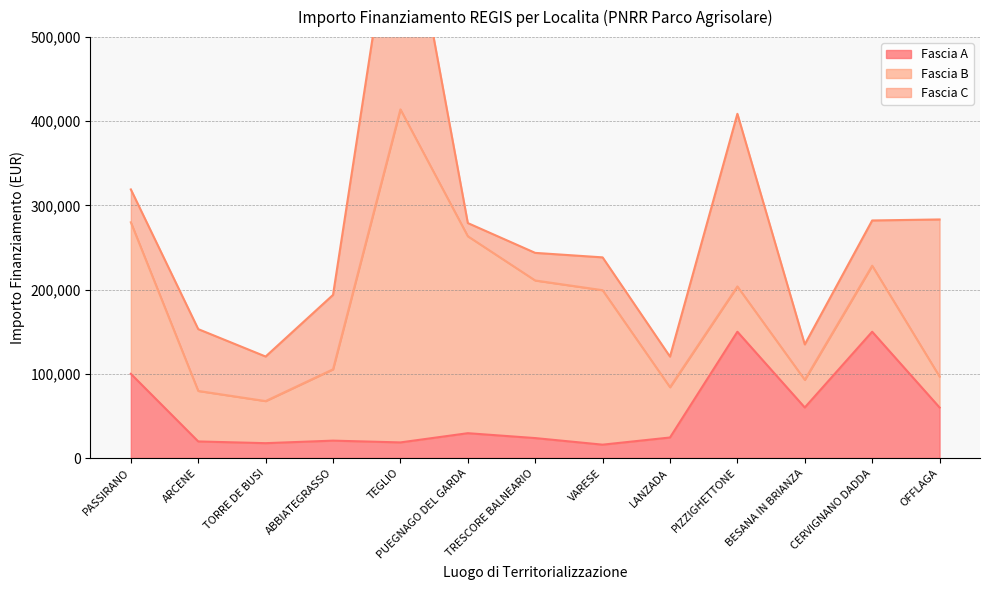

What value does the Fascia B series have at PASSIRANO?

180000.0